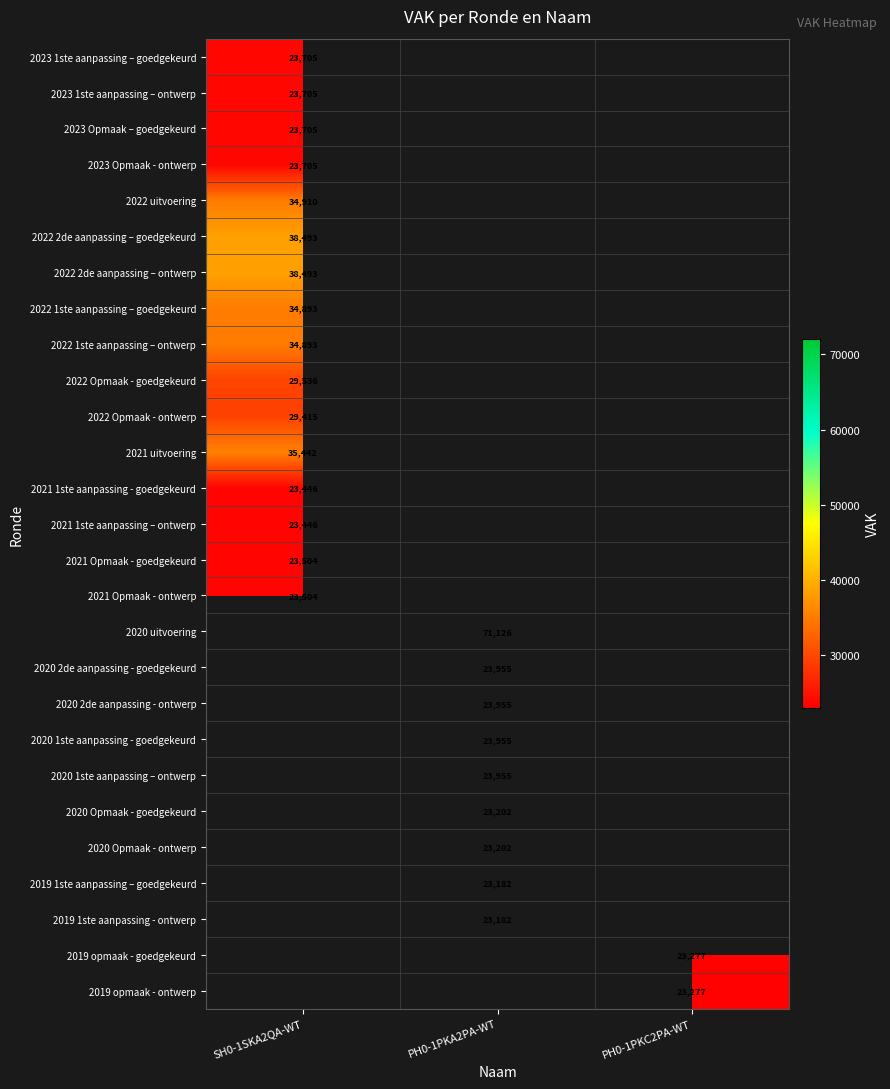

At which category does the chart reach its minimum across all series?

PH0-1PKA2PA-WT